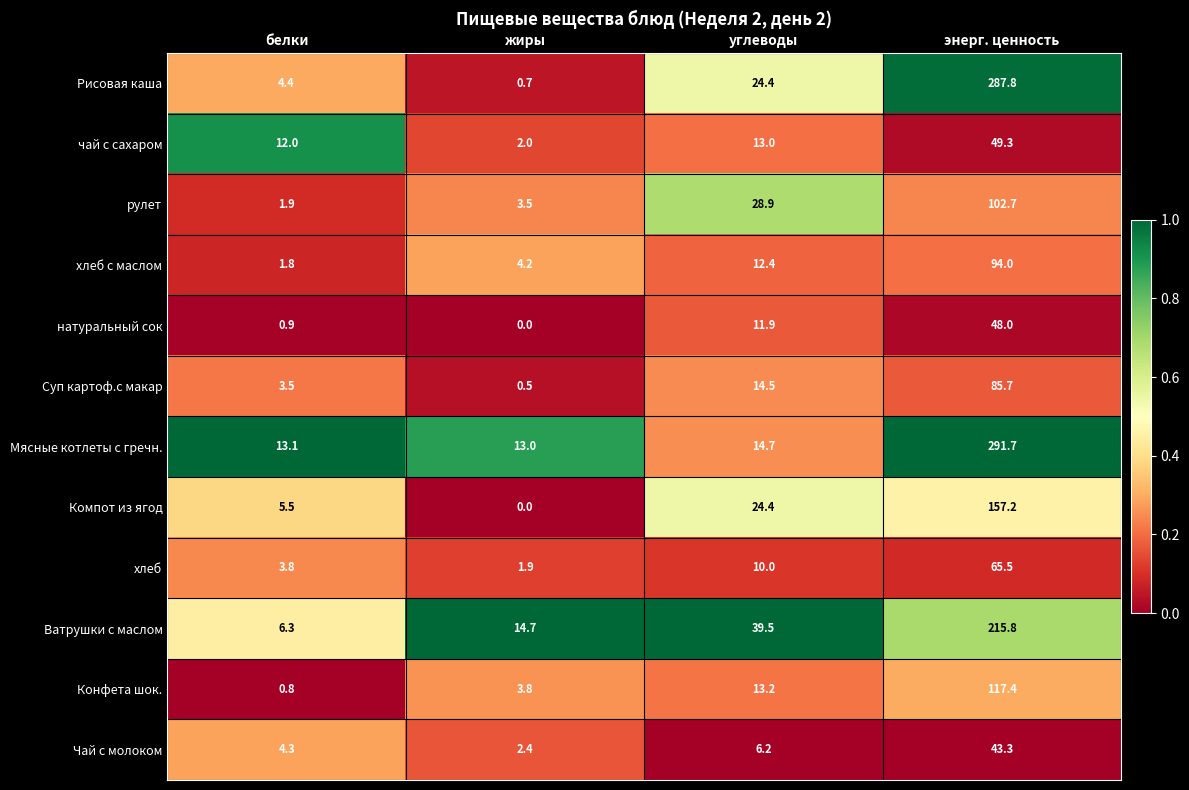

What is the spread (max minus min) of values at углеводы?

33.3